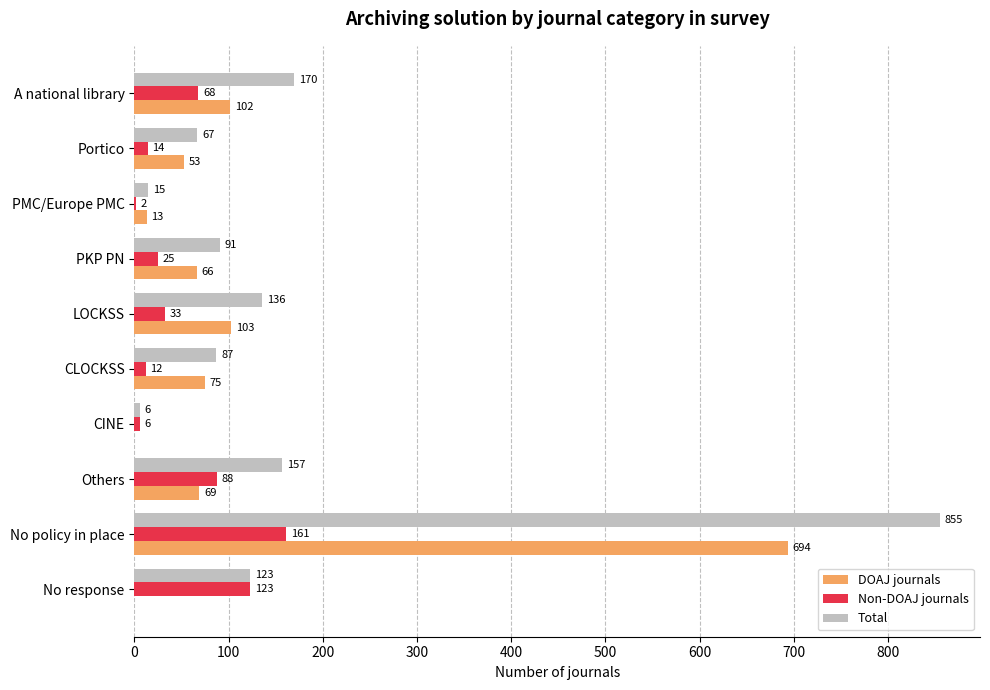

Which category has the highest value across all series?

No policy in place